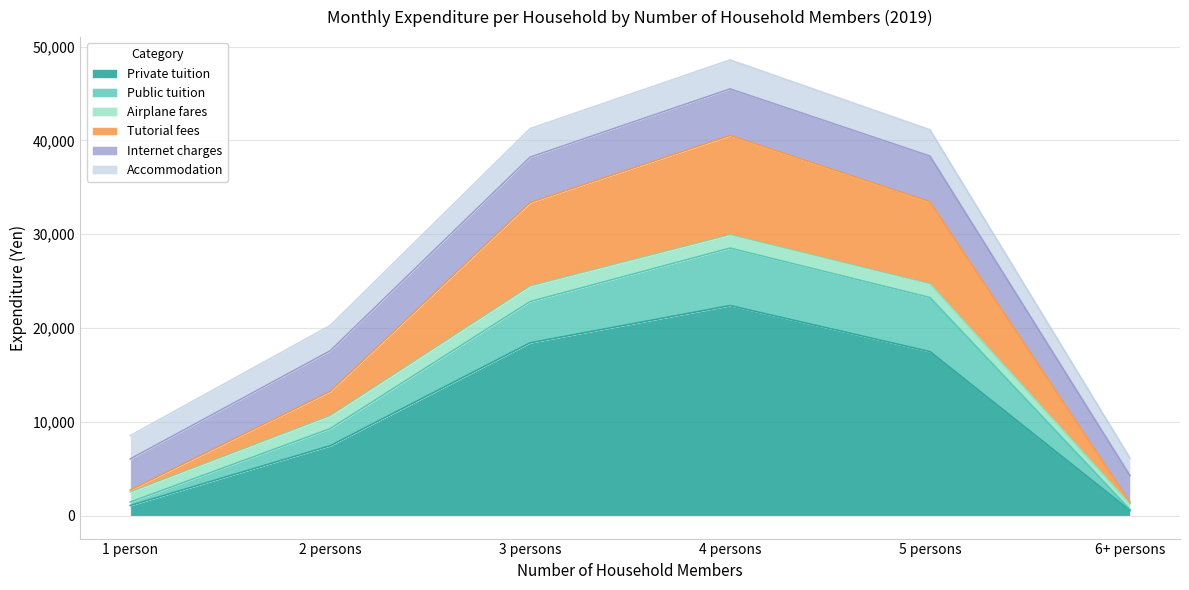

What is the maximum value for Private tuition?

22399